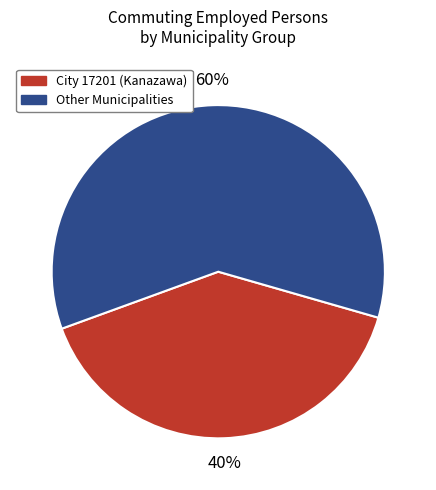

How many segments does this pie chart have?

2